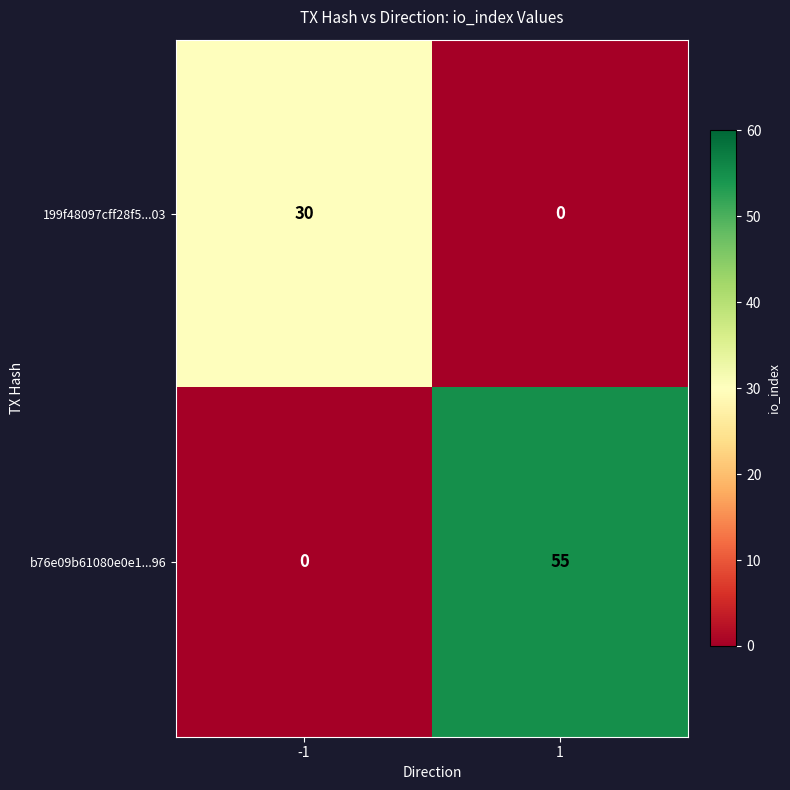

Which series has the largest total across all categories?

b76e09b61080e0e1...96